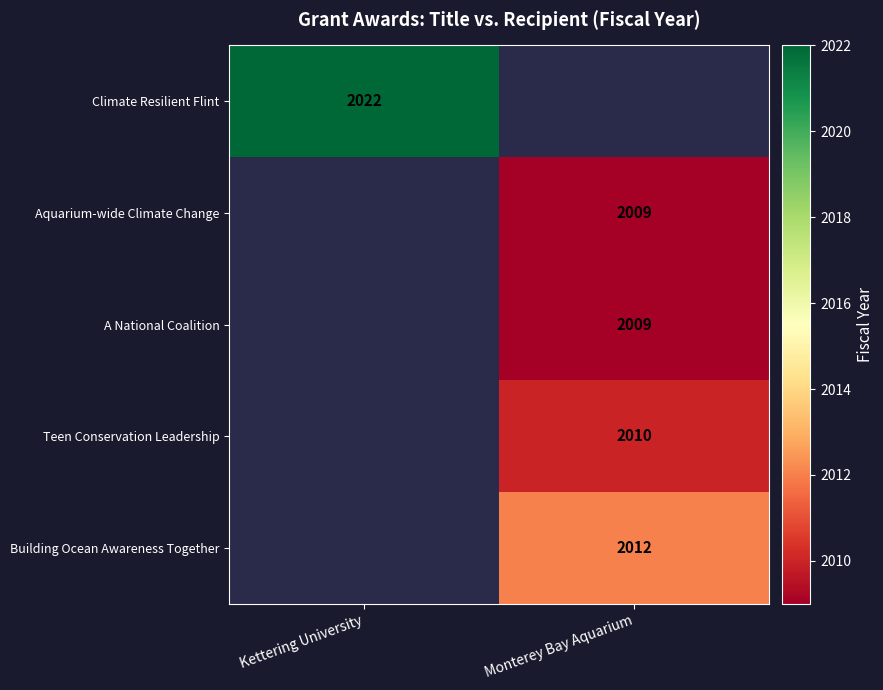

Which has a higher value, Monterey Bay Aquarium or Kettering University?

Kettering University